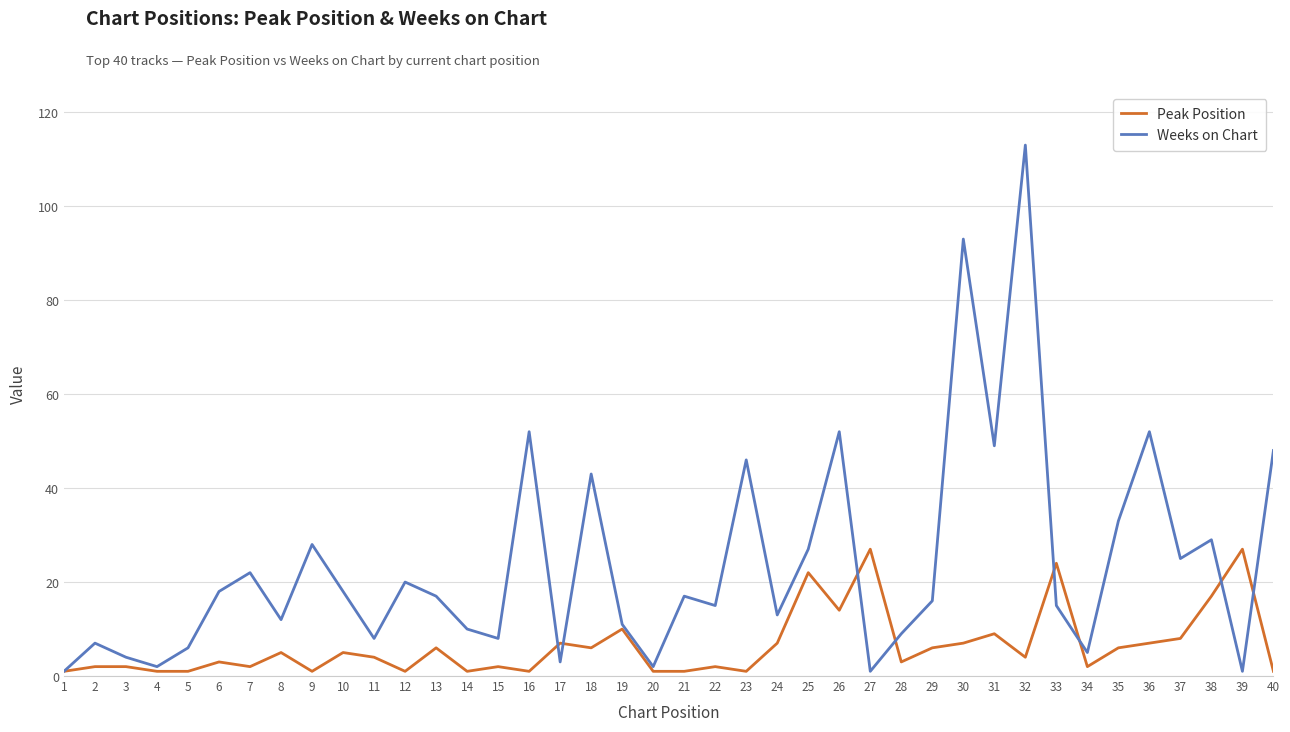

Read the Peak Position value at 32.

4